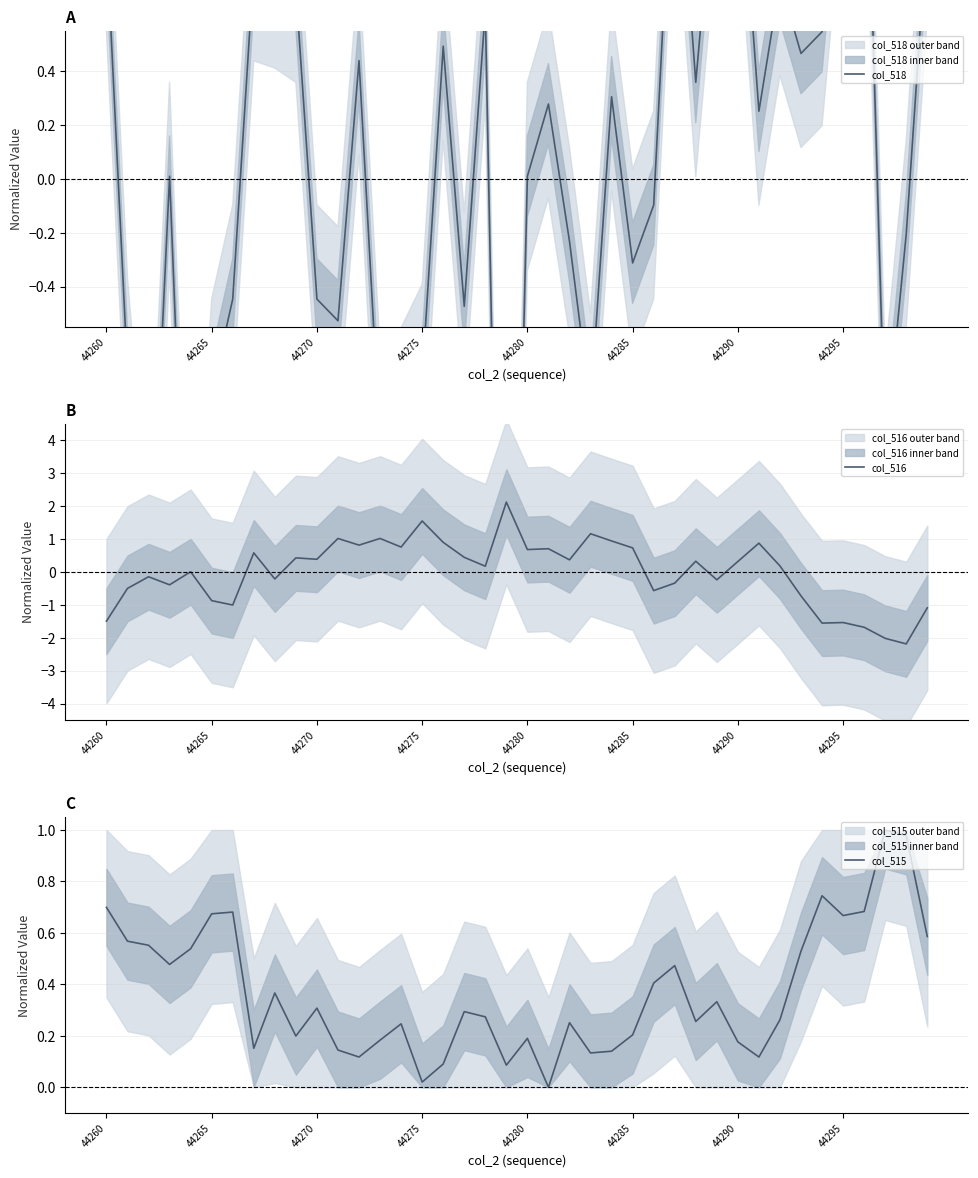

In col_515, how many points are higher than both neighbors (excluding endpoints)?

11